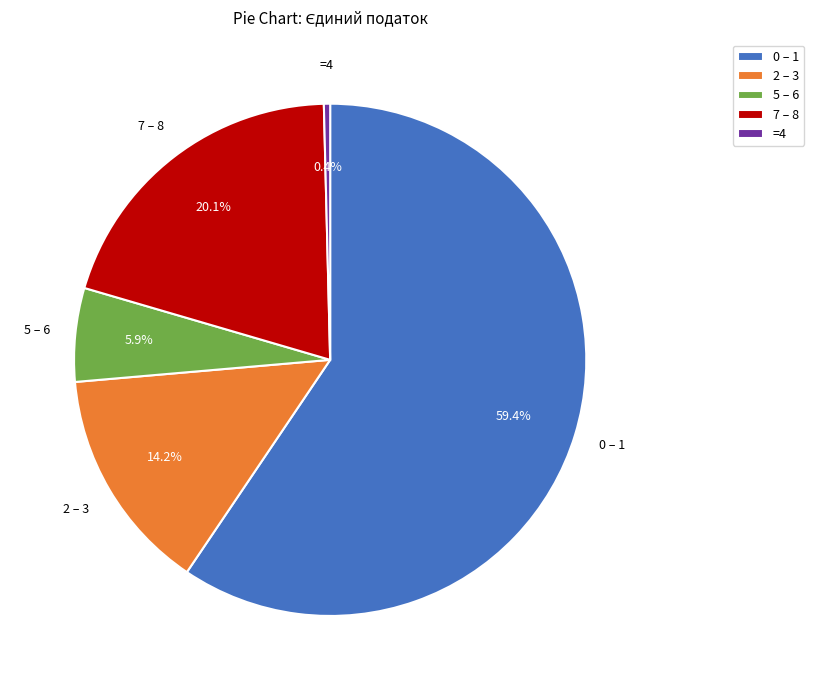

Is the sum of 2 – 3 and 5 – 6 greater than half?

No